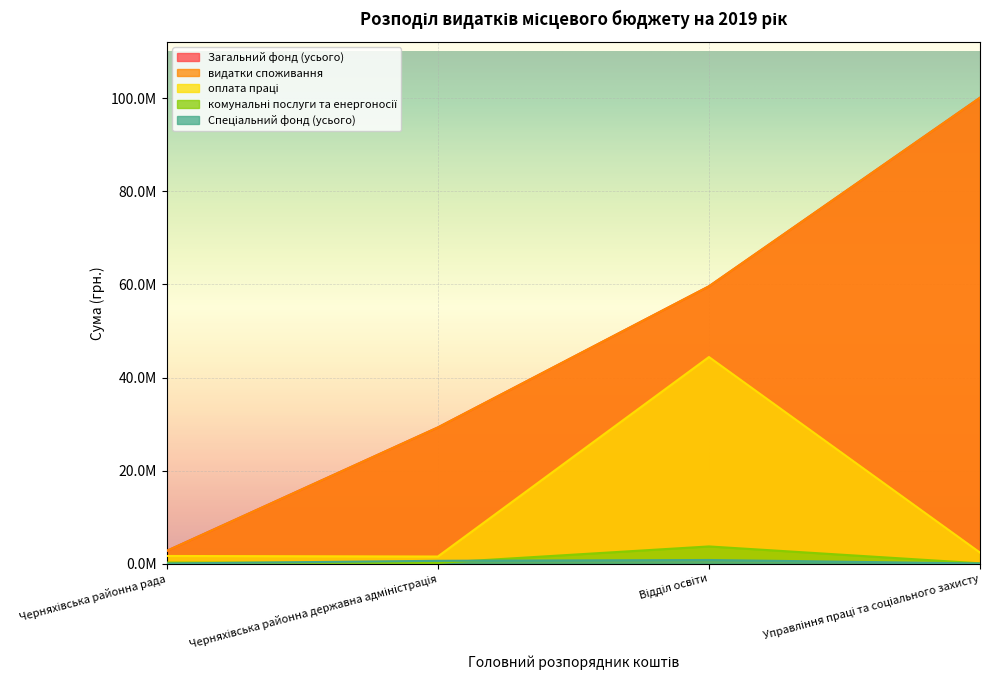

Reading left to right, transcribe all the data shown in this chart.

Загальний фонд (усього): 2735900	29266537	59599695	100140601
видатки споживання: 2735900	29266537	59599695	100140601
оплата праці: 1636286	1519900	44401378	2360937
комунальні послуги та енергоносії: 224400	156100	3685000	59069
Спеціальний фонд (усього): 18000	598100	771000	26400